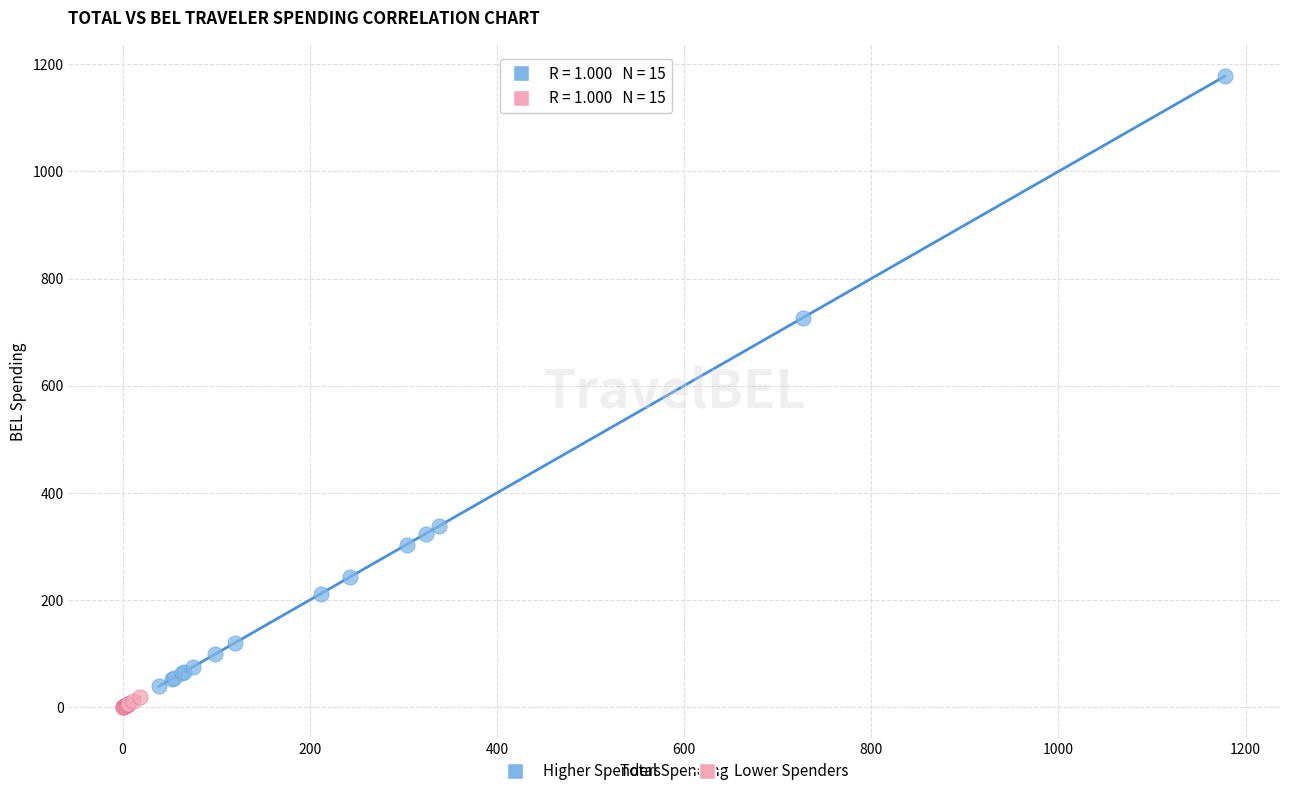

Which series reaches the maximum Y coordinate?

Higher Spenders